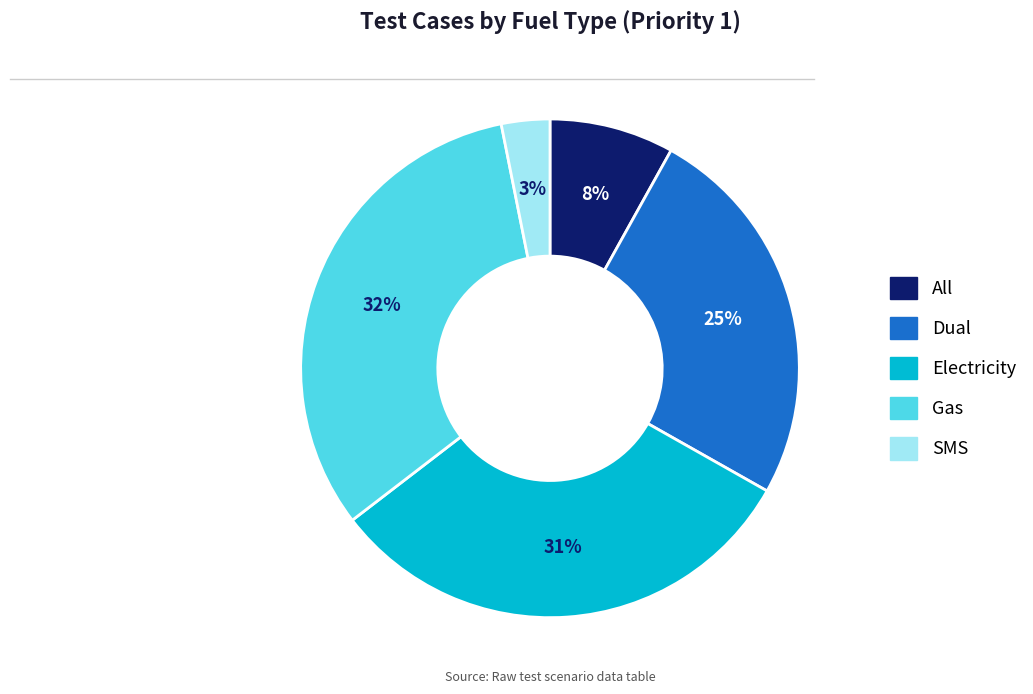

To the nearest percent, what portion does Electricity represent?

31%